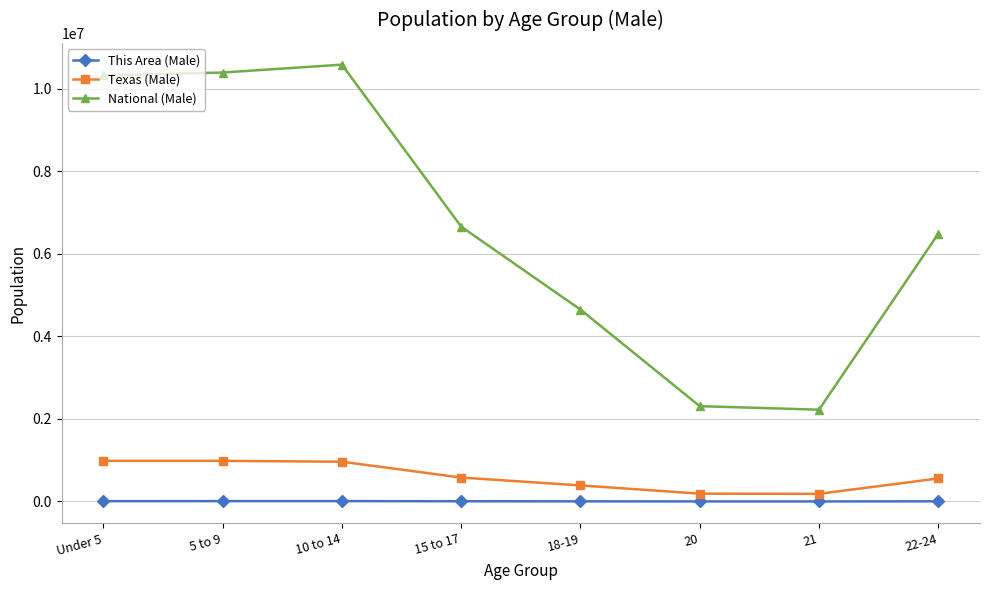

Where does the National (Male) series first go above 6656209?

Under 5